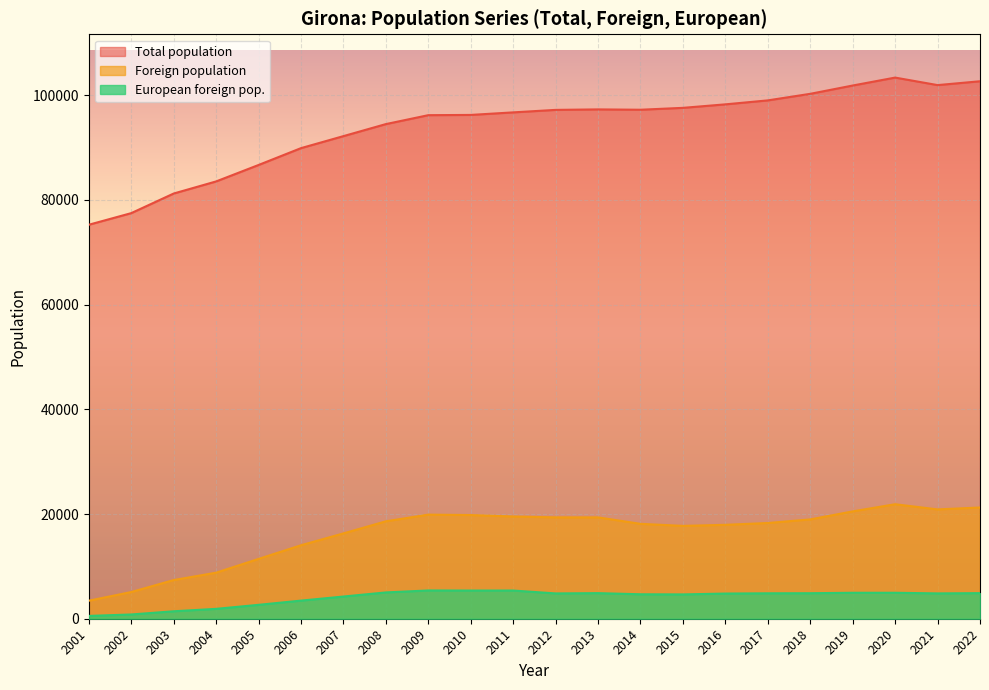

Reading left to right, extract all data points from this chart.

Total population: 75256	77475	81220	83531	86672	89890	92186	94484	96188	96236	96722	97198	97292	97227	97586	98255	99013	100266	101852	103369	101932	102666
Foreign population: 3442	5097	7386	8795	11425	14034	16299	18610	19885	19807	19530	19366	19361	18127	17736	17940	18286	18972	20504	21872	20884	21248
European foreign pop.: 539	813	1423	1886	2655	3460	4240	5025	5400	5383	5387	4835	4889	4671	4646	4809	4858	4874	4959	4960	4839	4890